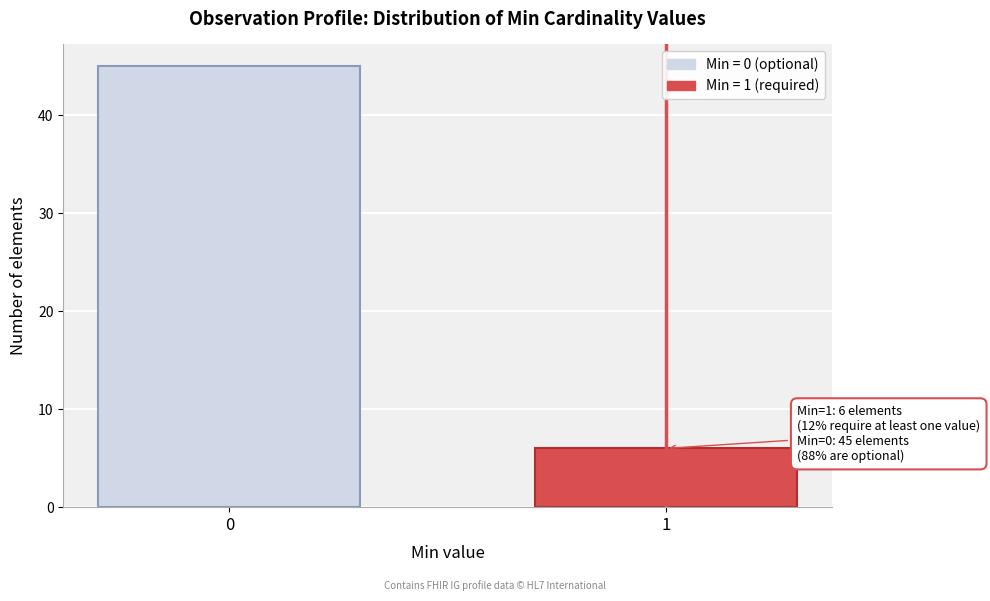

Reading left to right, extract all data points from this chart.

0=45	1=6